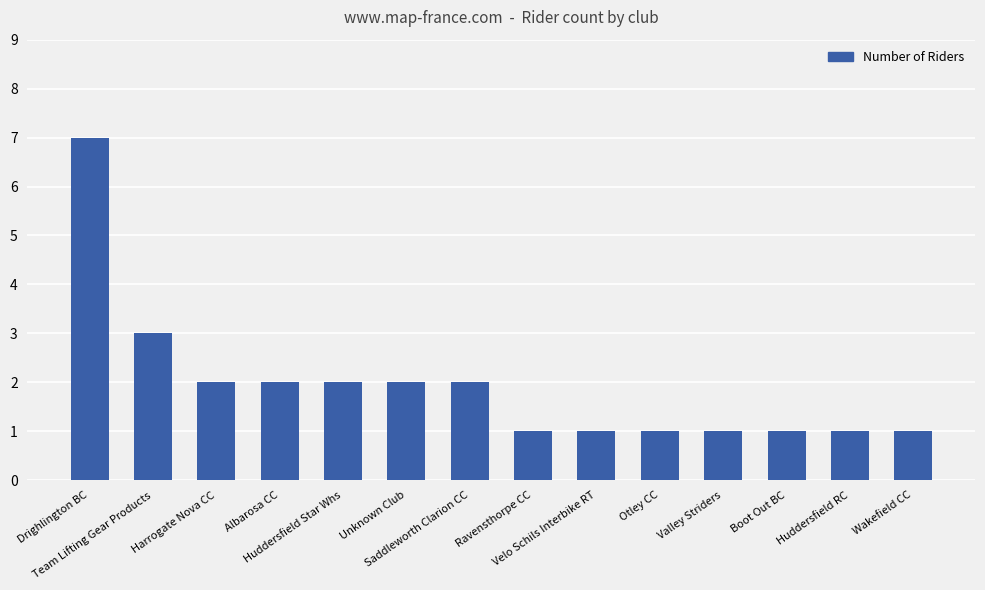

What is the difference between the values at Unknown Club and Huddersfield RC?

1